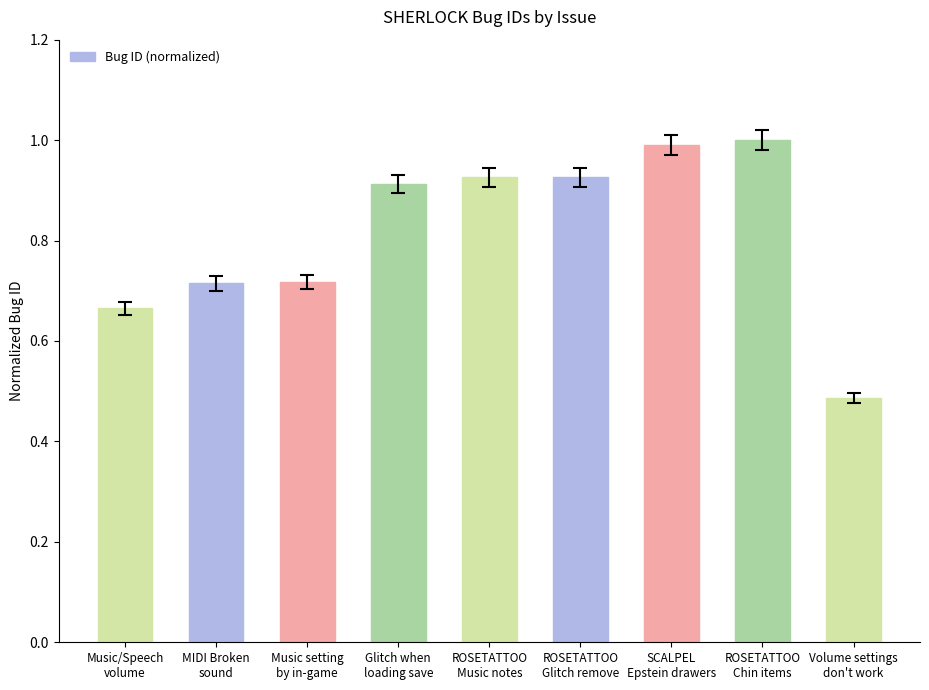

How many bars are there in total?

9